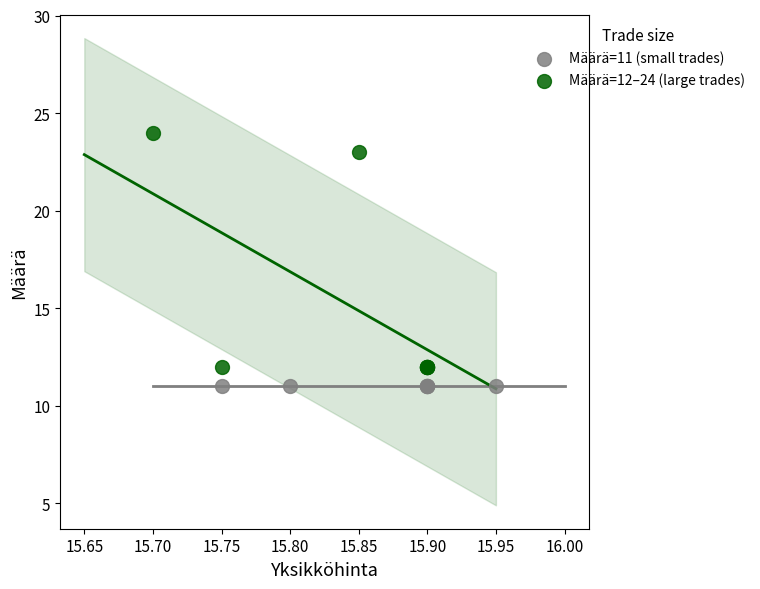

Which series contains the highest Y value?

Määrä=12–24 (large trades)